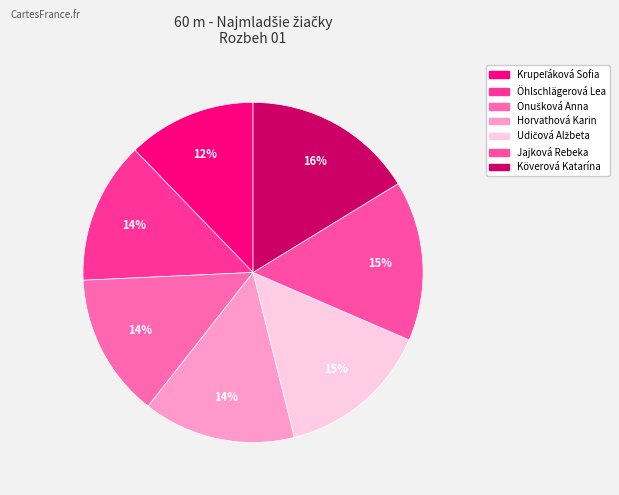

How many segments does this pie chart have?

7